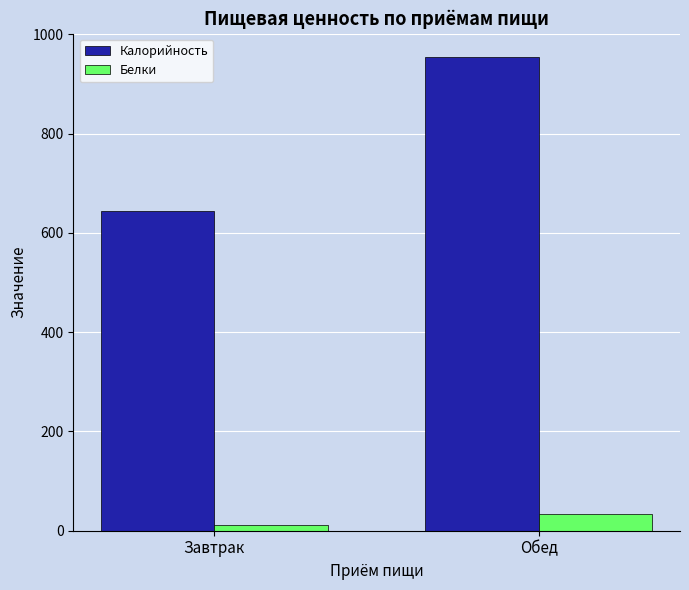

What is the value of the Калорийность bar at the 1st from the left?

644.1